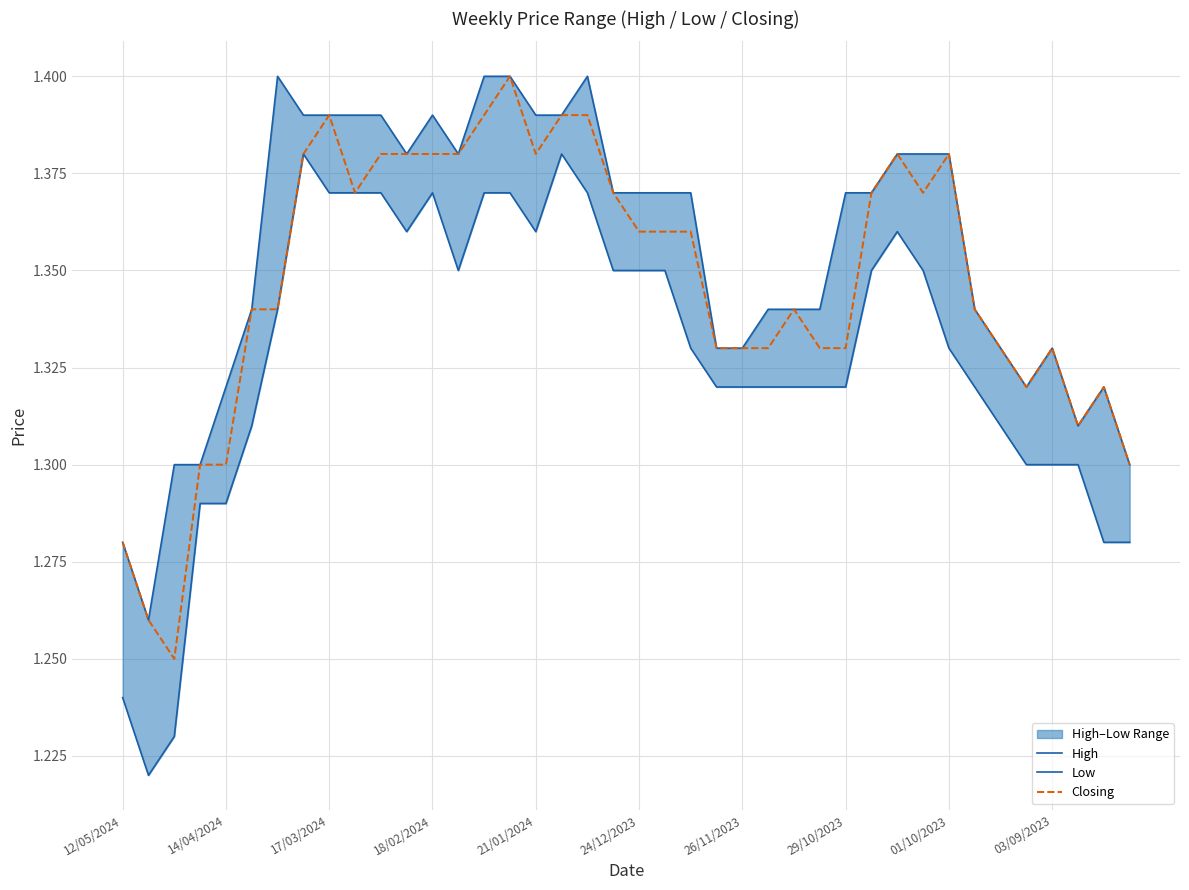

At how many categories does at least one series exceed 1?

40